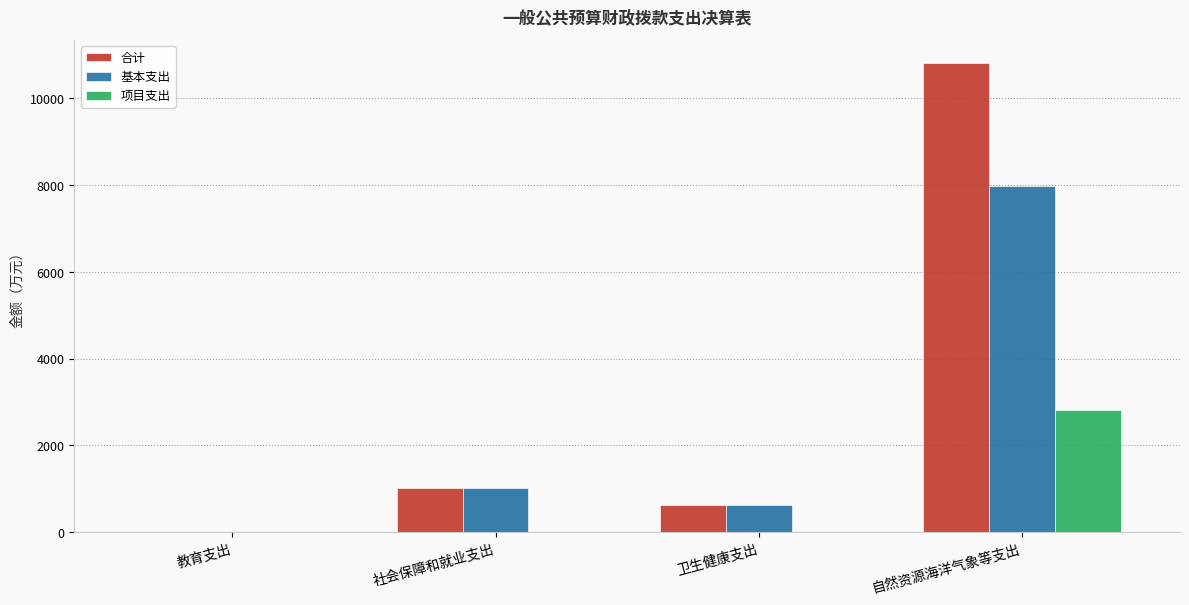

What is the highest value of the 基本支出 series?

7987.2